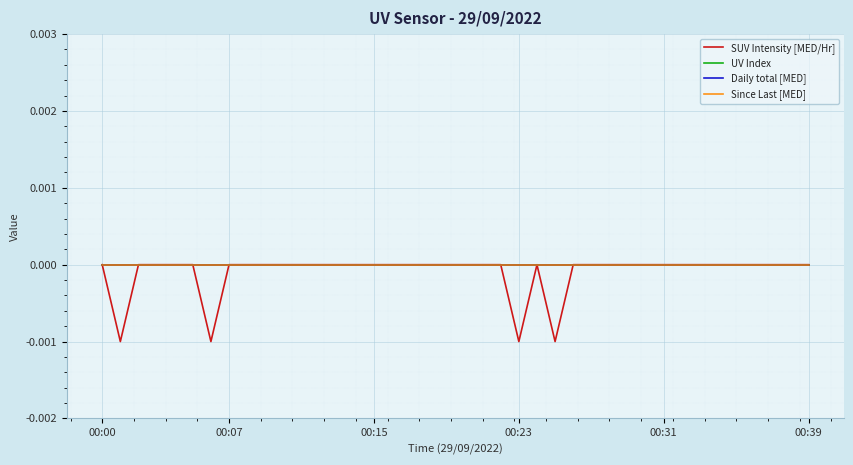

True or false: SUV Intensity [MED/Hr] and Since Last [MED] cross at least once.

False